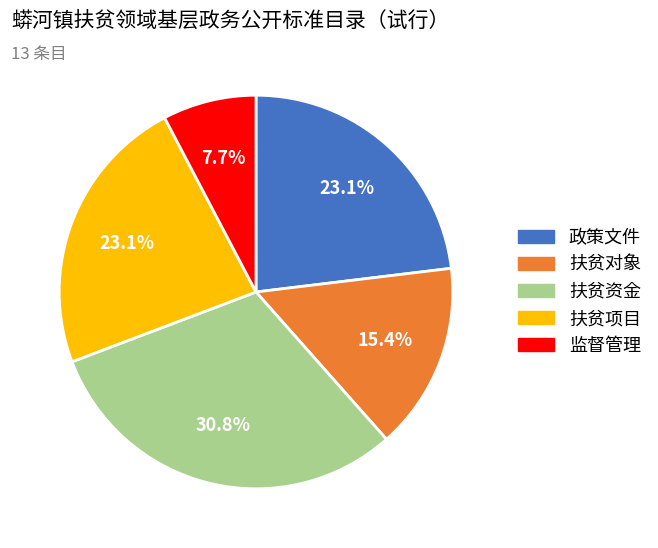

What percentage is the 扶贫项目 slice, to the nearest percent?

23%